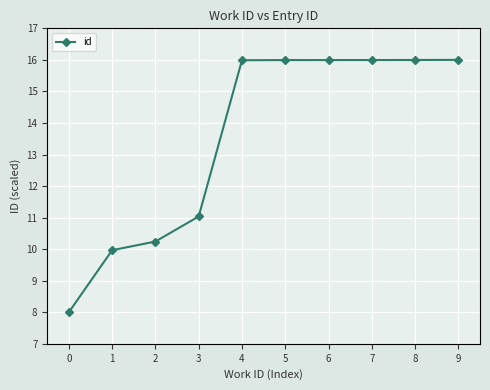

What is the ratio of the value at 6 to the value at 7?

1.0